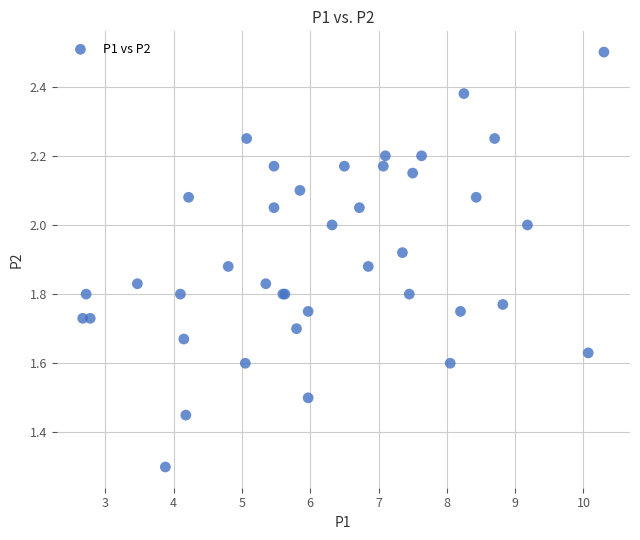

What Y value in the scatter plot is closest to 1?

1.3